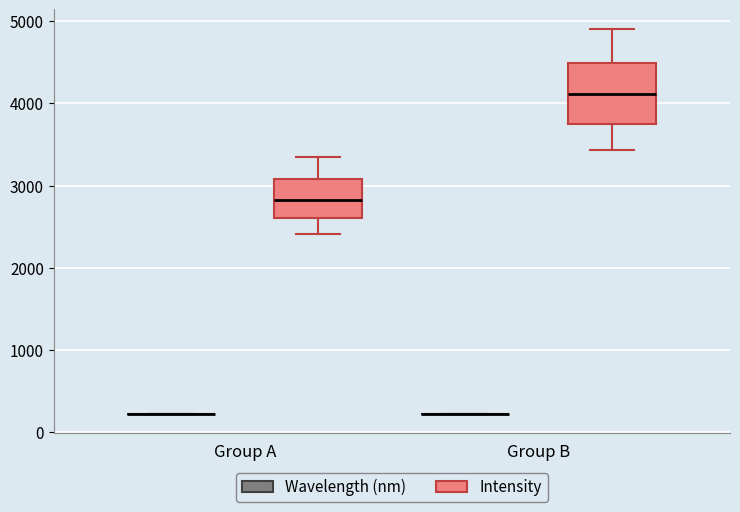

Where does the median line of the box for Group B (Intensity) sit on the y-axis? The values are not printed on the chart, so give them approximately, as read against the axis.

4100